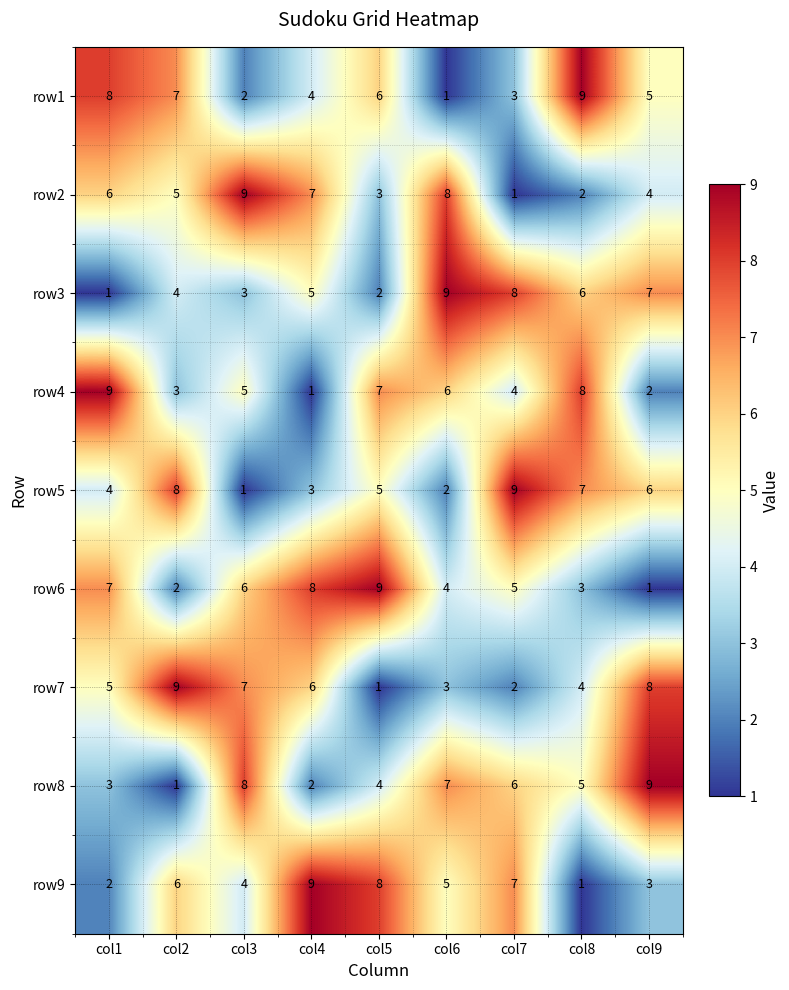

What is the spread (max minus min) of values at col3?

8